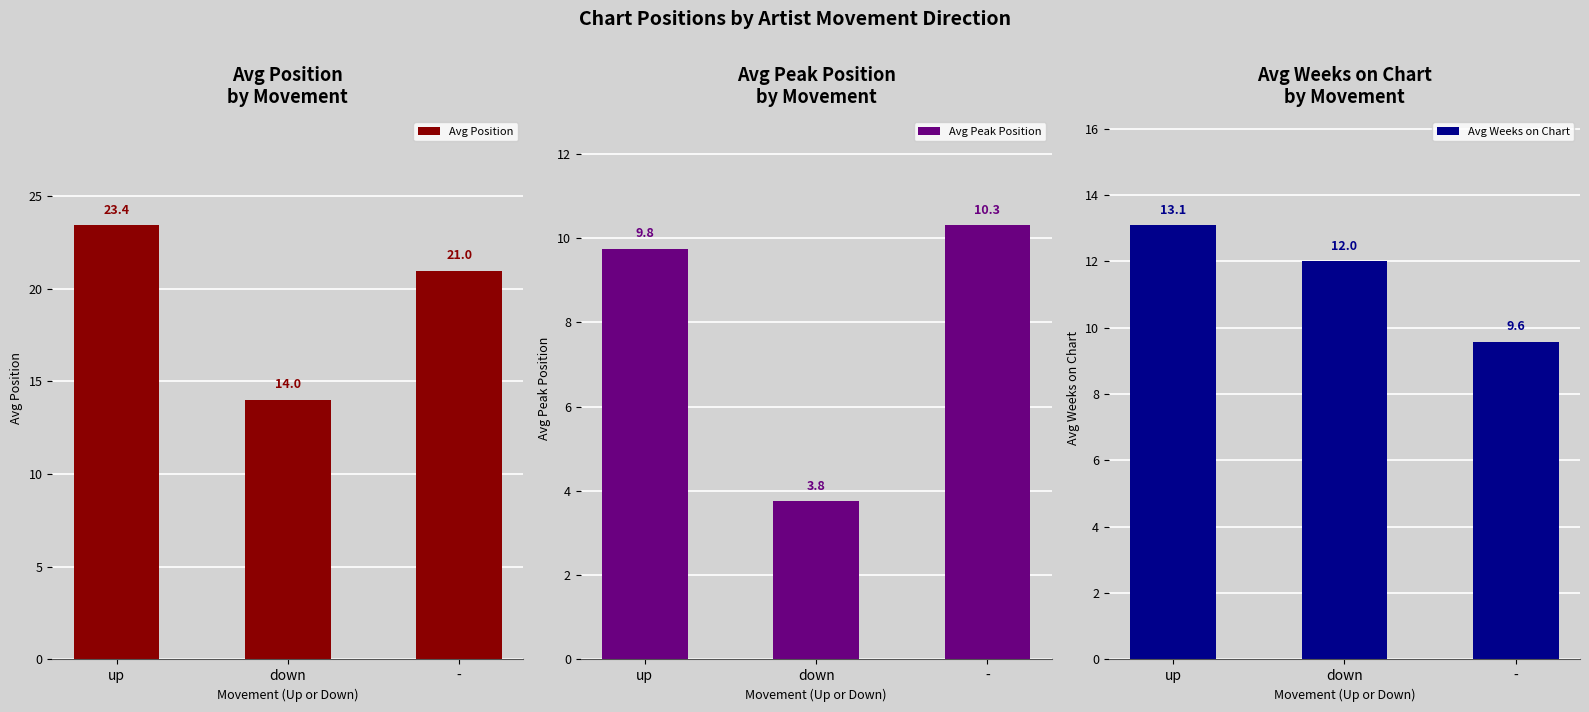

What are all the series names shown in the legend?

Avg Position, Avg Peak Position, Avg Weeks on Chart